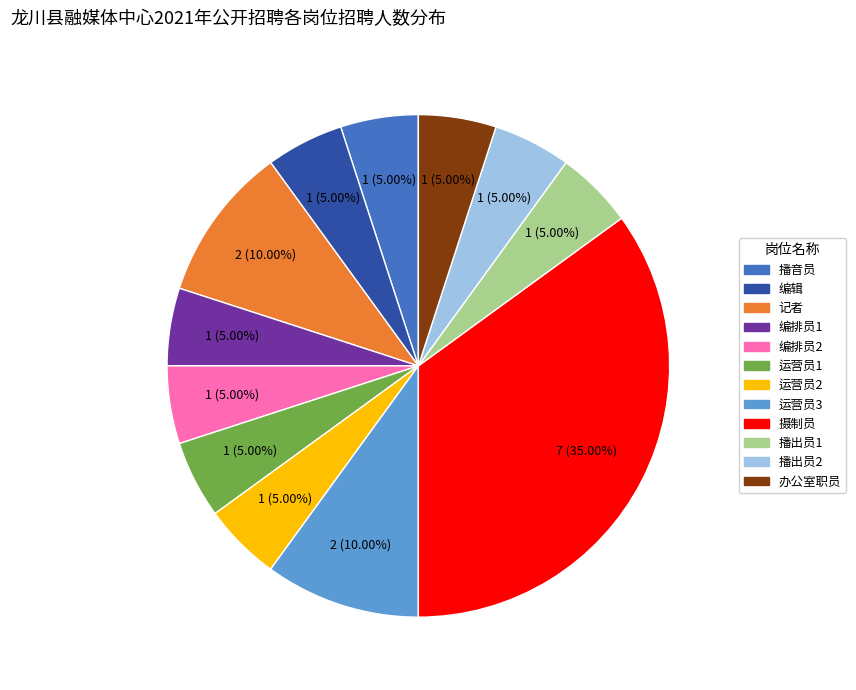

Which has a higher value, 摄制员 or 编辑?

摄制员